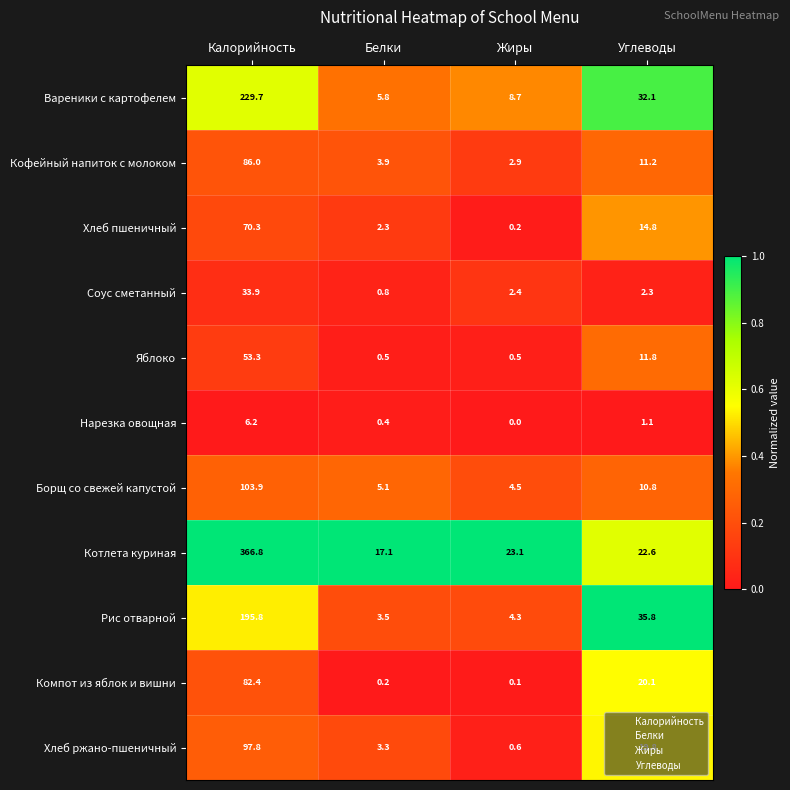

The Компот из яблок и вишни series shows 20.1 at Углеводы. True or false?

True